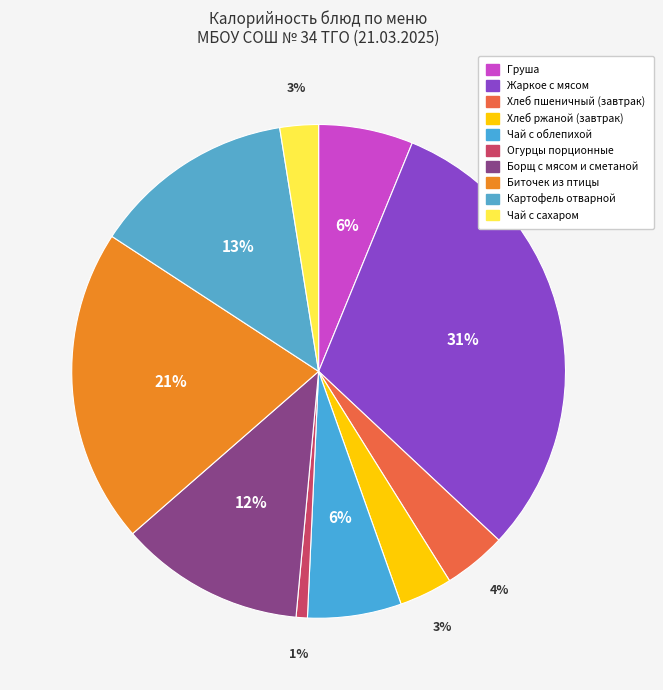

True or false: Чай с облепихой accounts for 6% of the total.

True